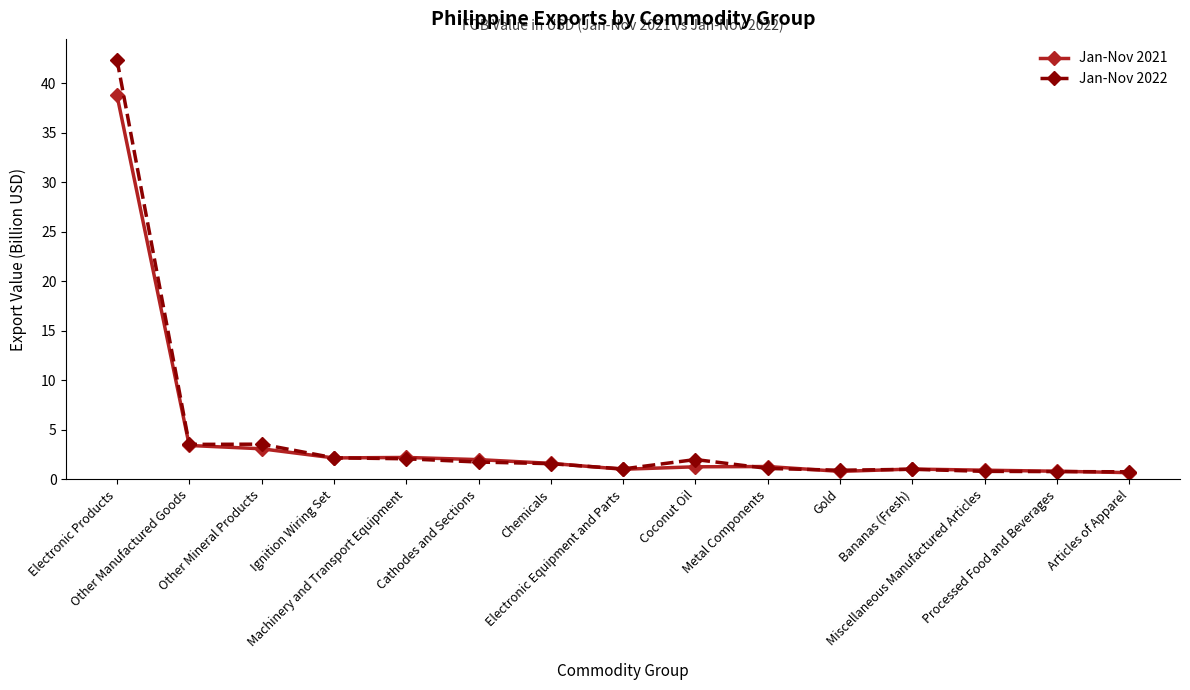

List the series in order of their peak value, highest first.

Jan-Nov 2022, Jan-Nov 2021